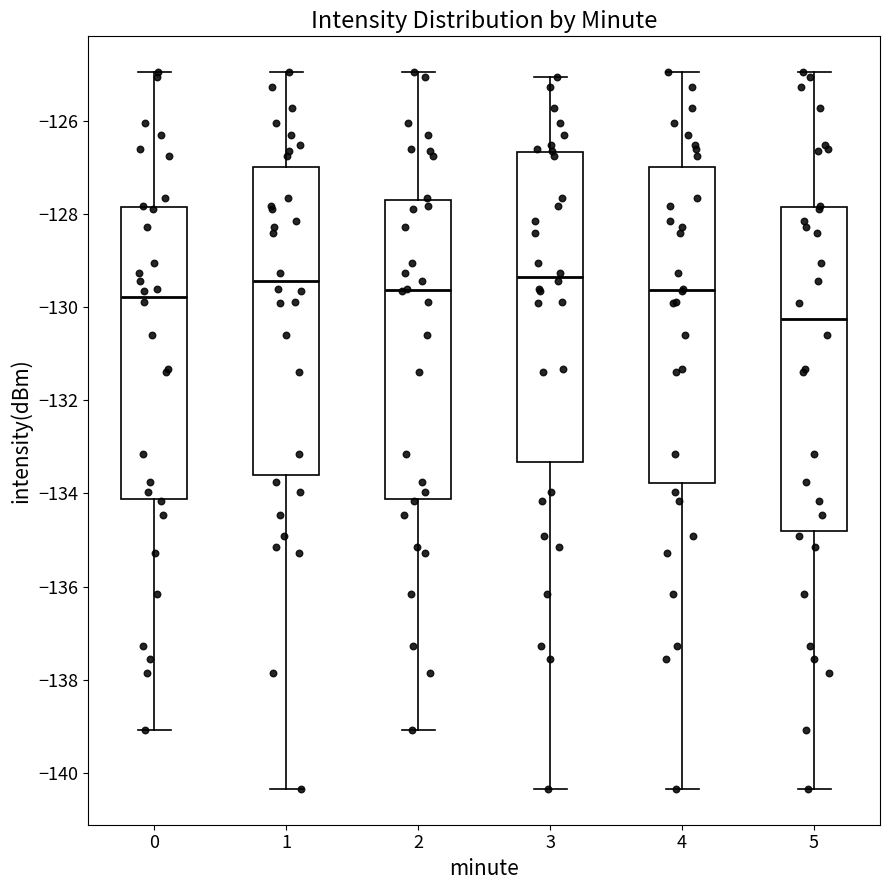

Which box's median line is the lowest?

5